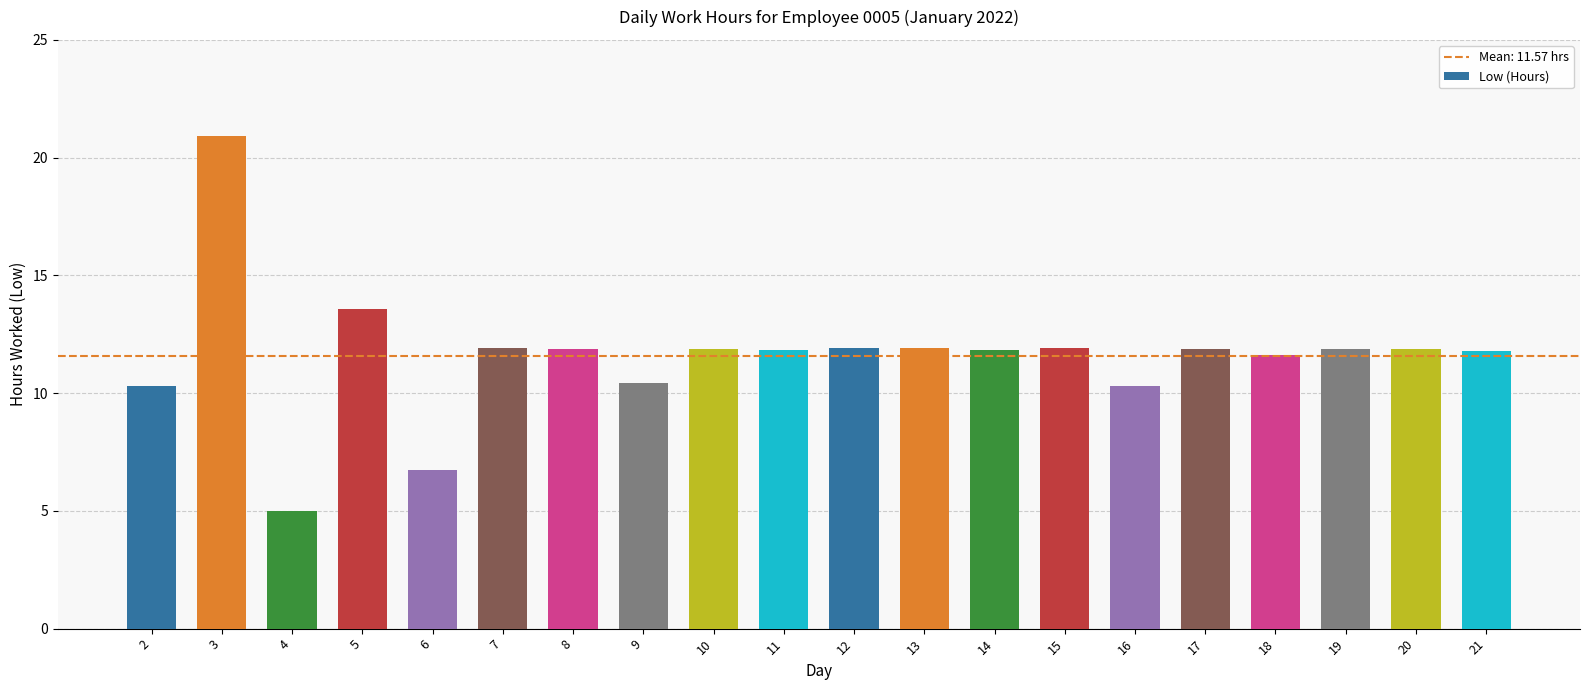

What is the average value?

11.6